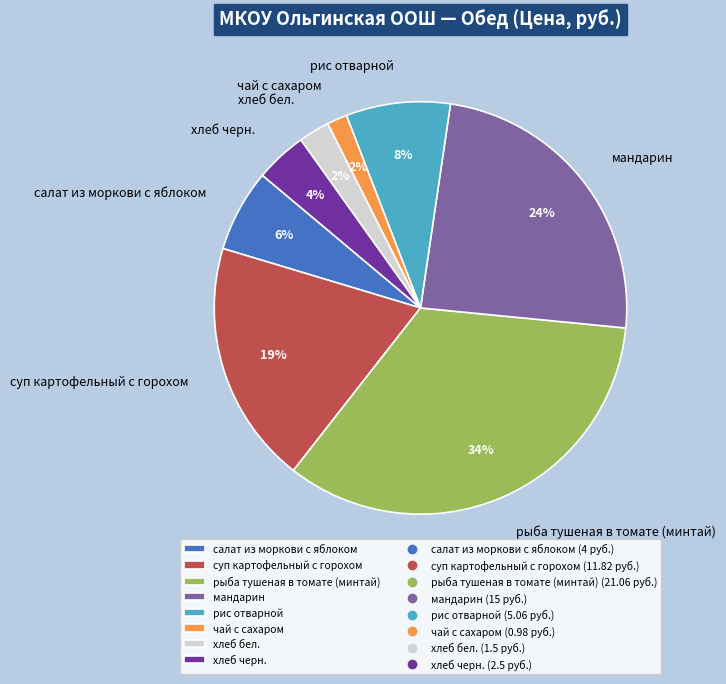

Which has a higher value, чай с сахаром or мандарин?

мандарин